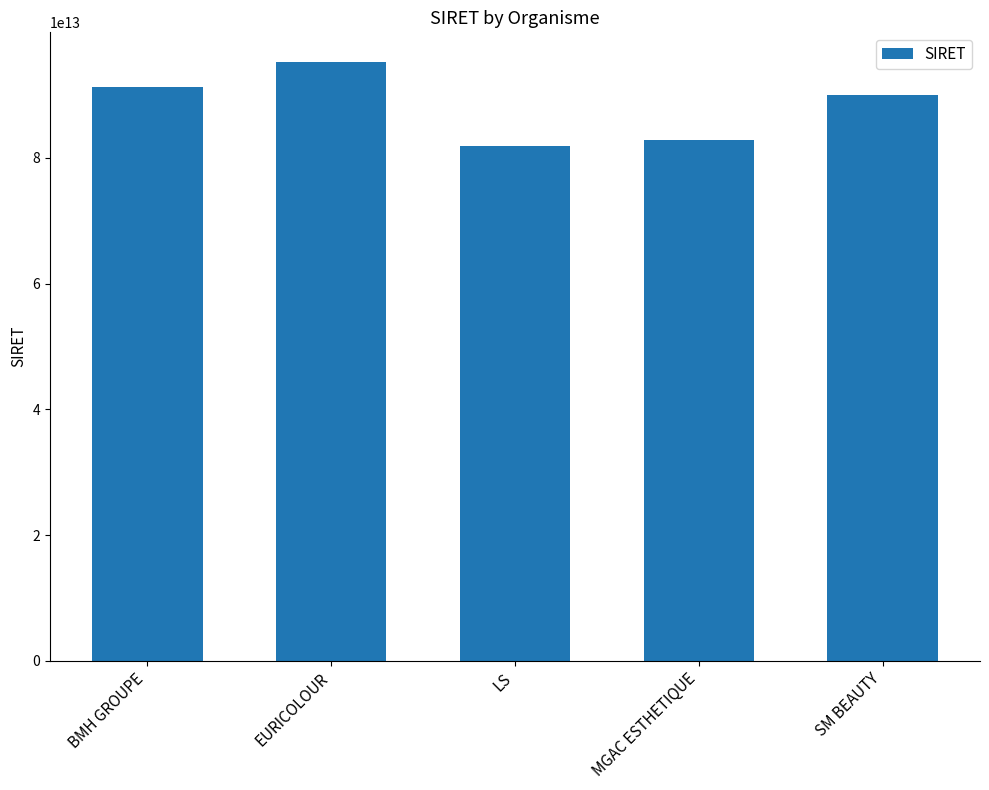

What is the difference between the maximum and minimum values?

13362754799987